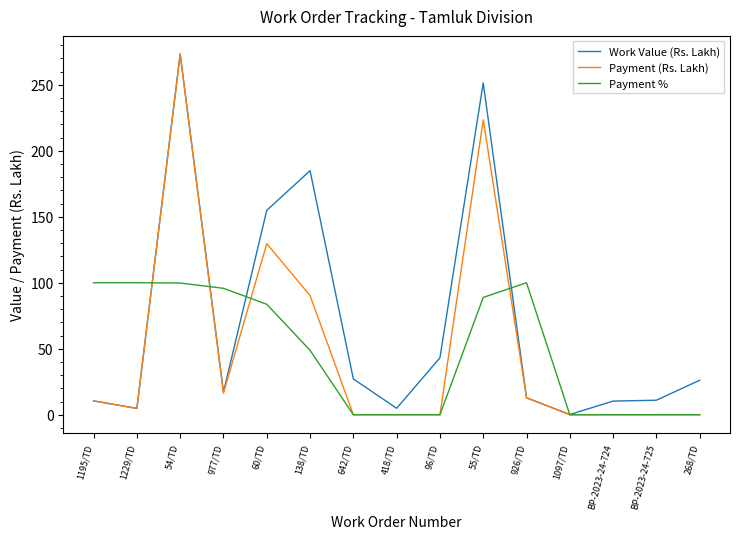

Where does the Work Value (Rs. Lakh) series first go above 17?

54/TD